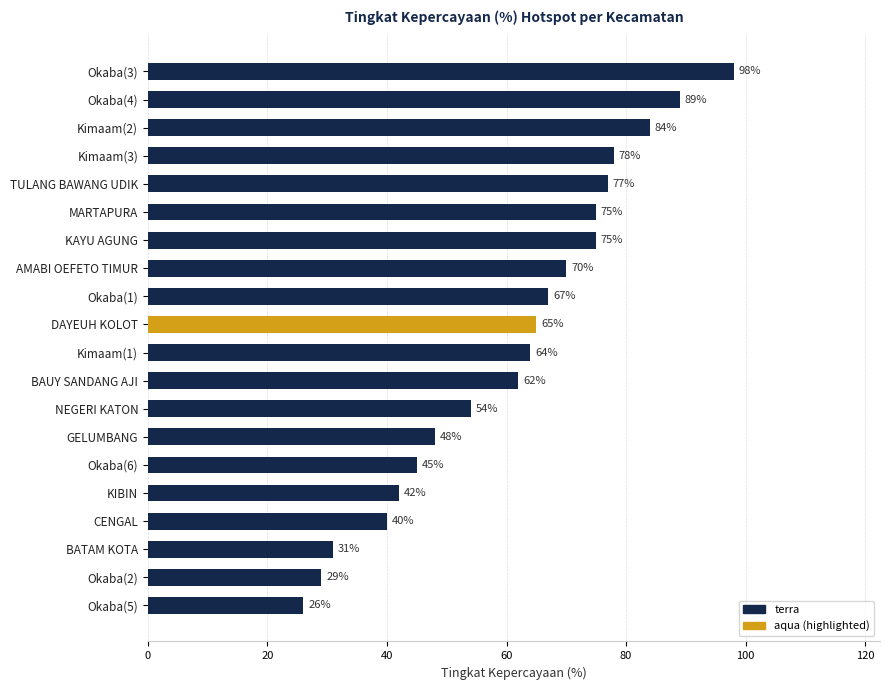

Which label corresponds to the smallest value in the chart?

Okaba(5)